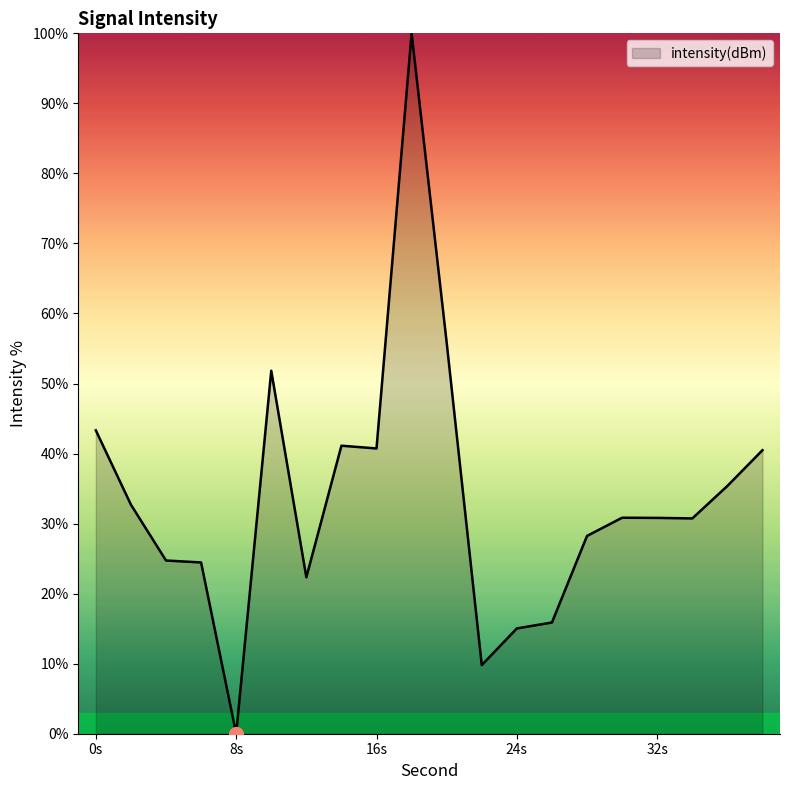

What is the difference between the maximum and minimum values?

100.0